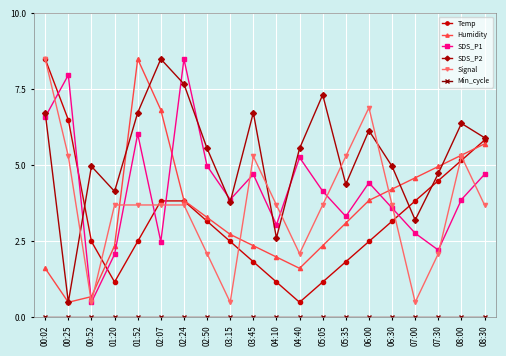

True or false: Humidity has more than 1 points higher than both neighbors.

False